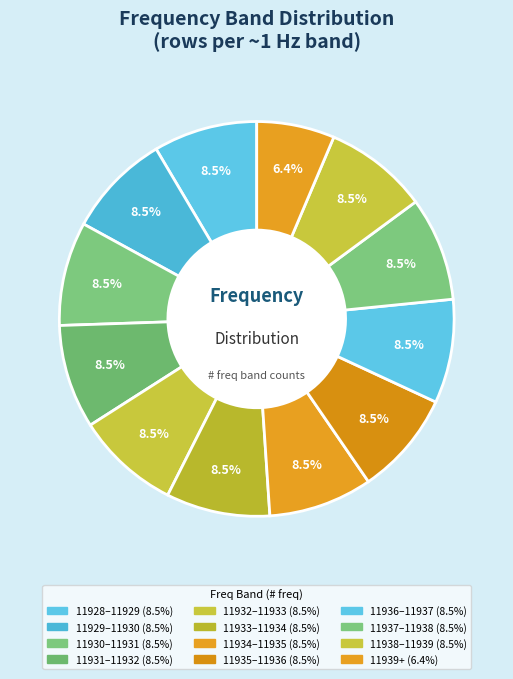

Count the number of slices in the pie.

12